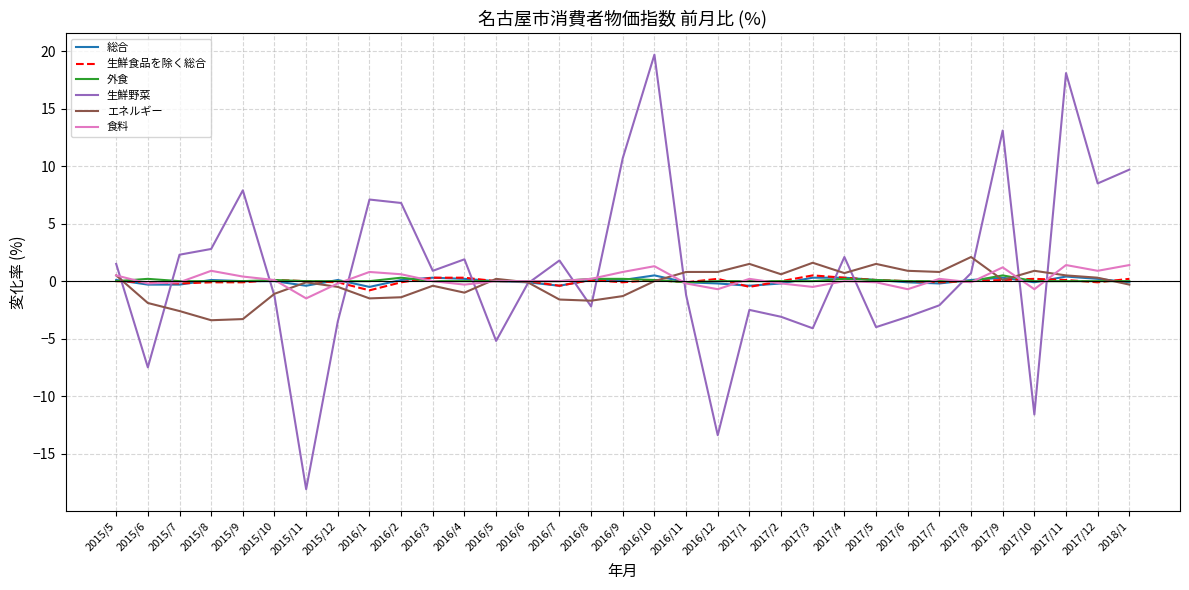

The value of エネルギー at 2015/10 is -1.1. True or false?

True